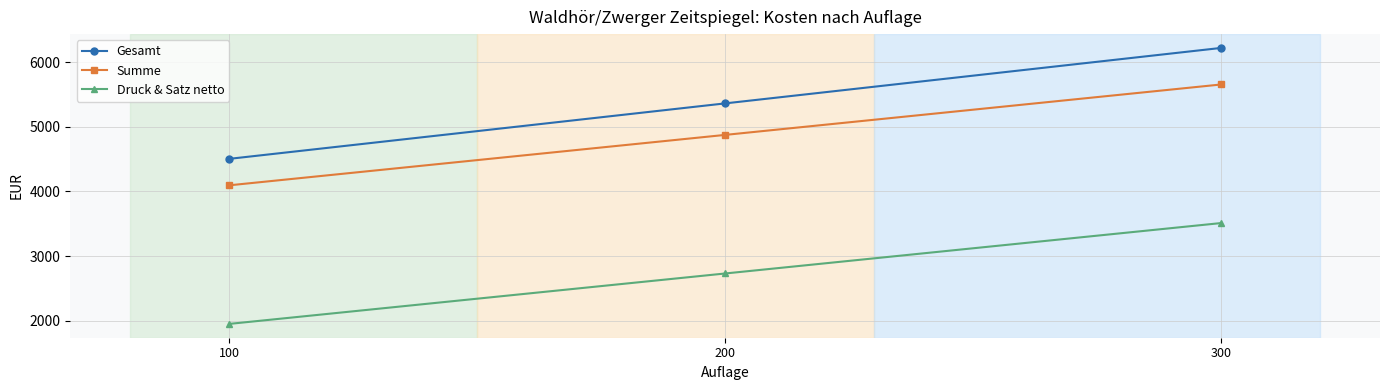

How many Druck & Satz netto values are between 1950 and 3510?

3